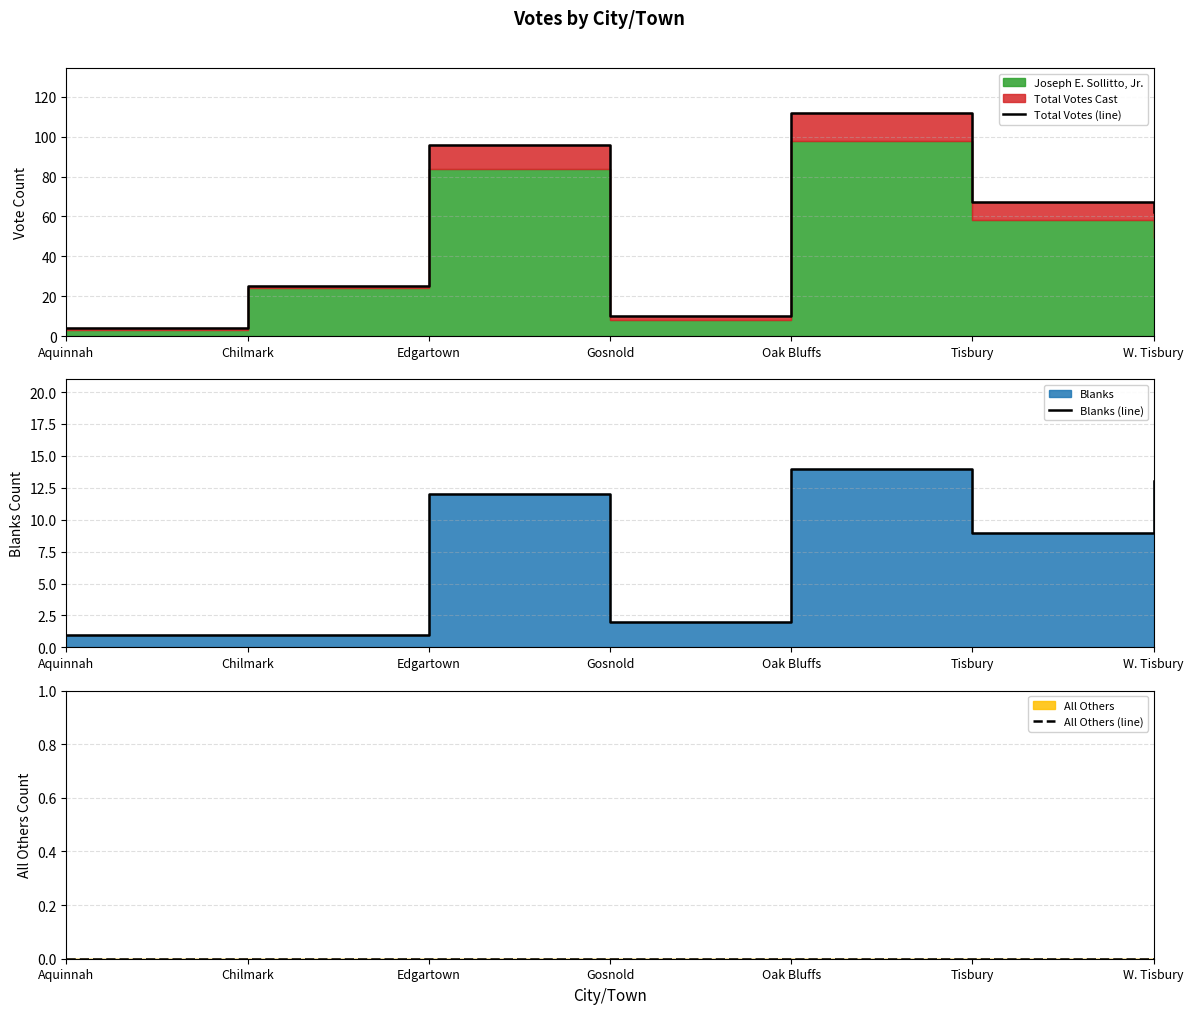

What is the total value across all series at Gosnold?

12